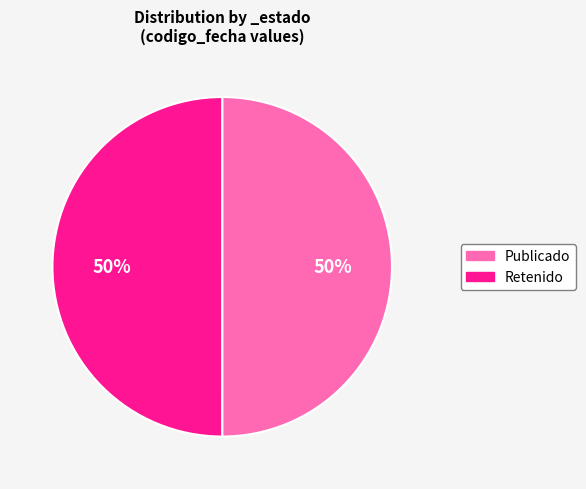

The Retenido slice represents 42% of the pie. True or false?

False